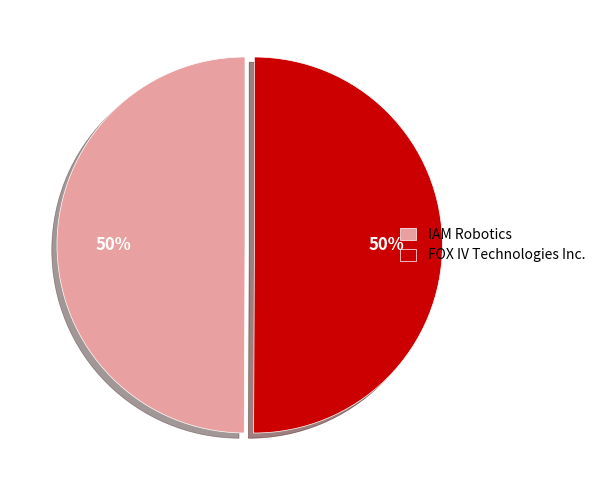

How many segments does this pie chart have?

2